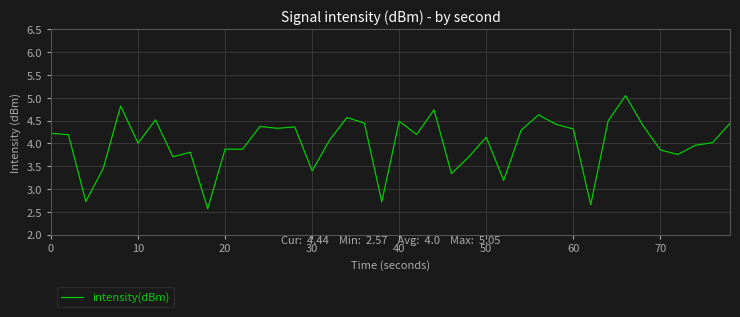

What is the smallest value displayed?

2.6